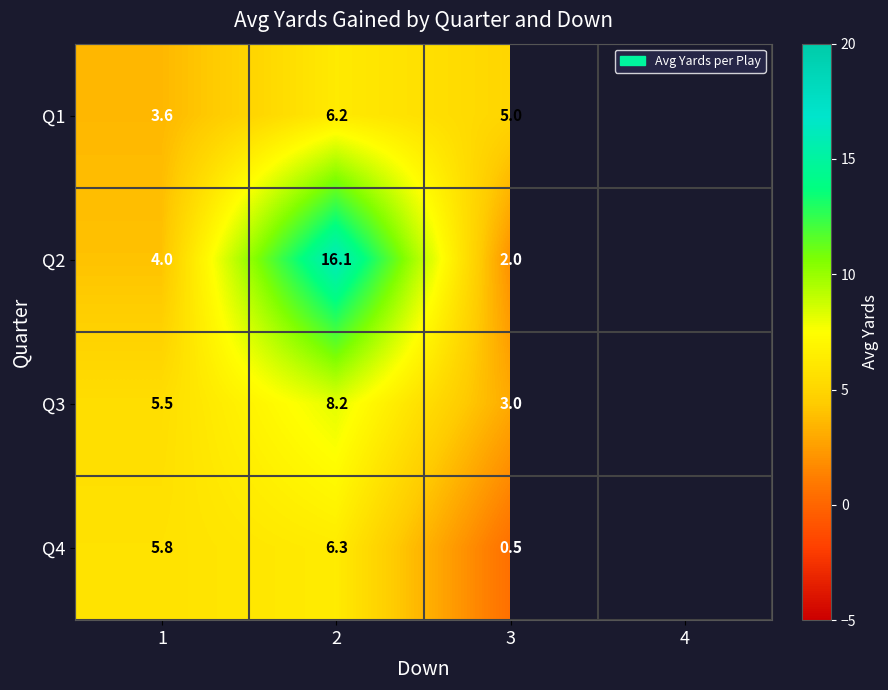

Between 2 and 3, which is larger?

2